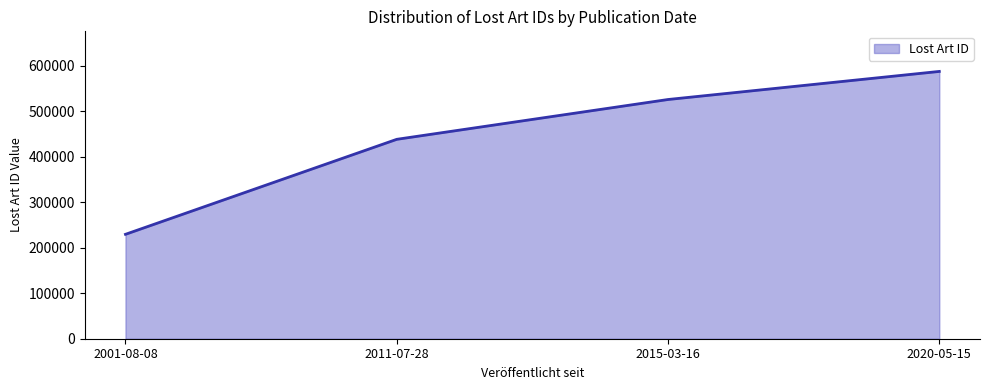

At which category does the chart reach its minimum across all series?

2001-08-08